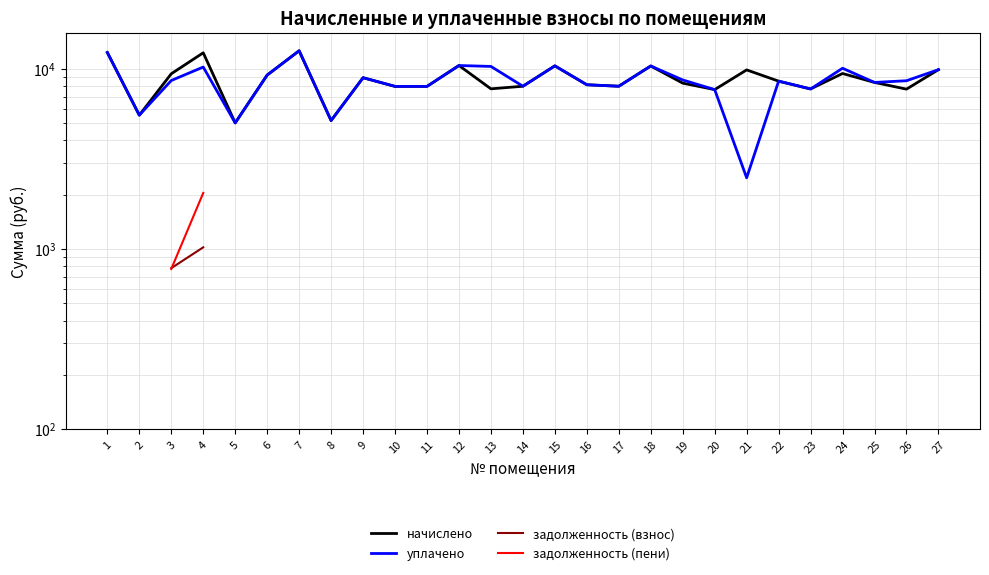

Where do задолженность (пени) and задолженность (взнос) first cross each other?

3 and 4